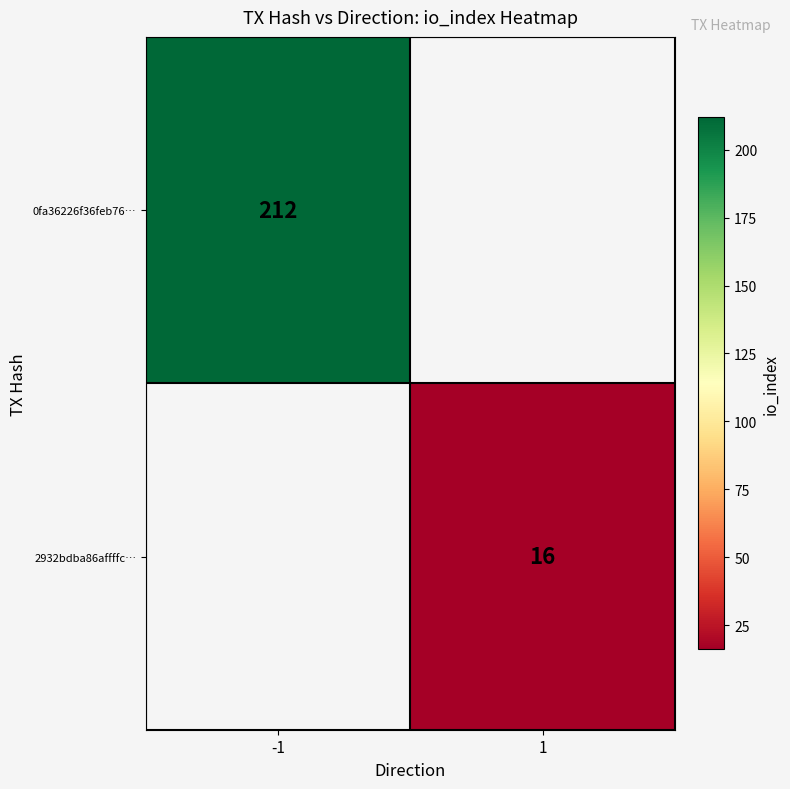

The value of 0fa36226f36feb76… at -1 is 212. True or false?

True